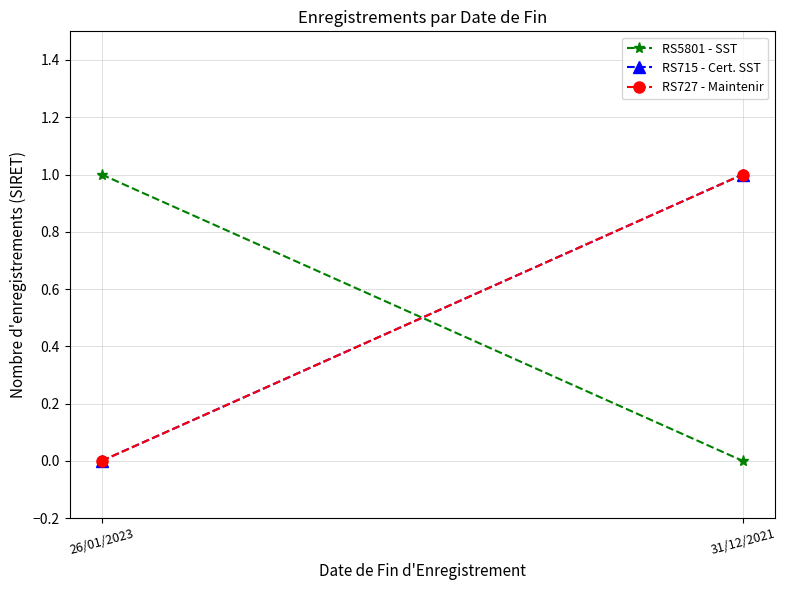

True or false: RS5801 - SST has a value of 1 at 26/01/2023.

False